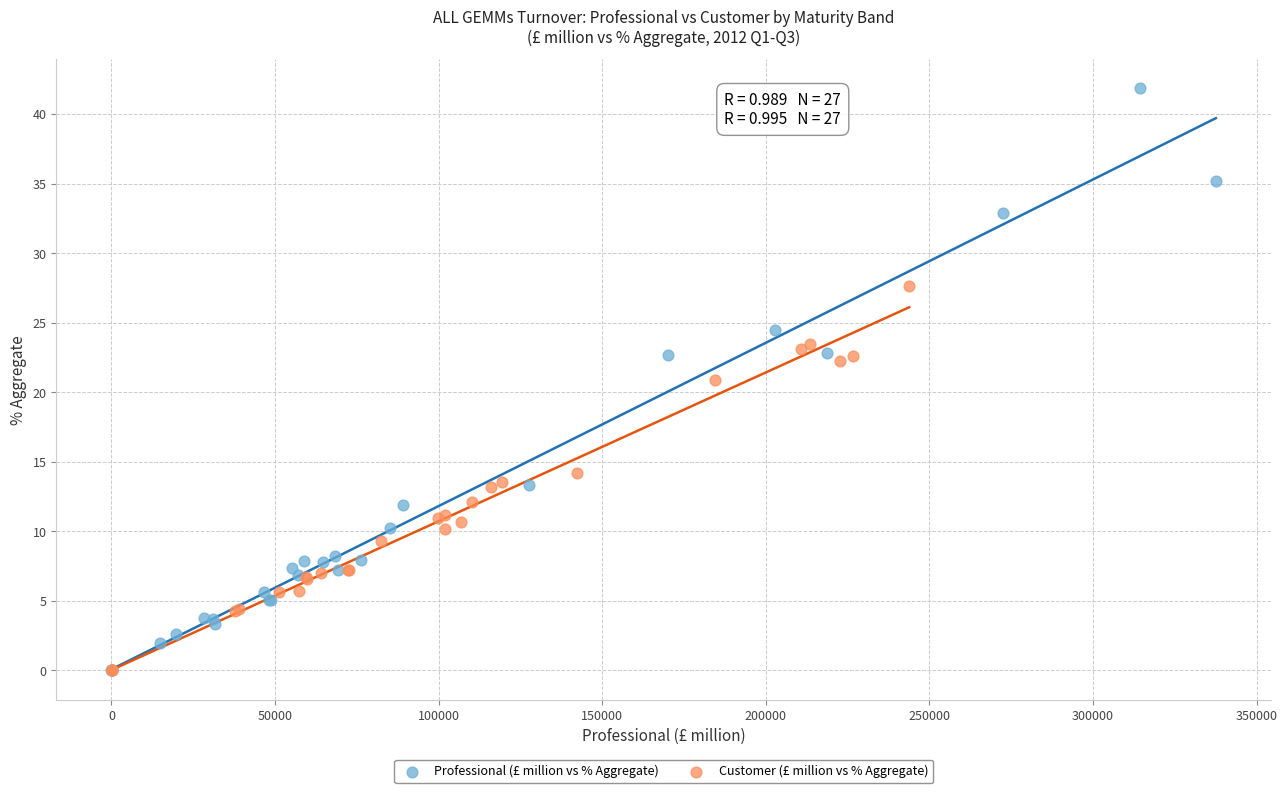

Which series has the largest Y range (max minus min)?

Professional (£ million vs % Aggregate)